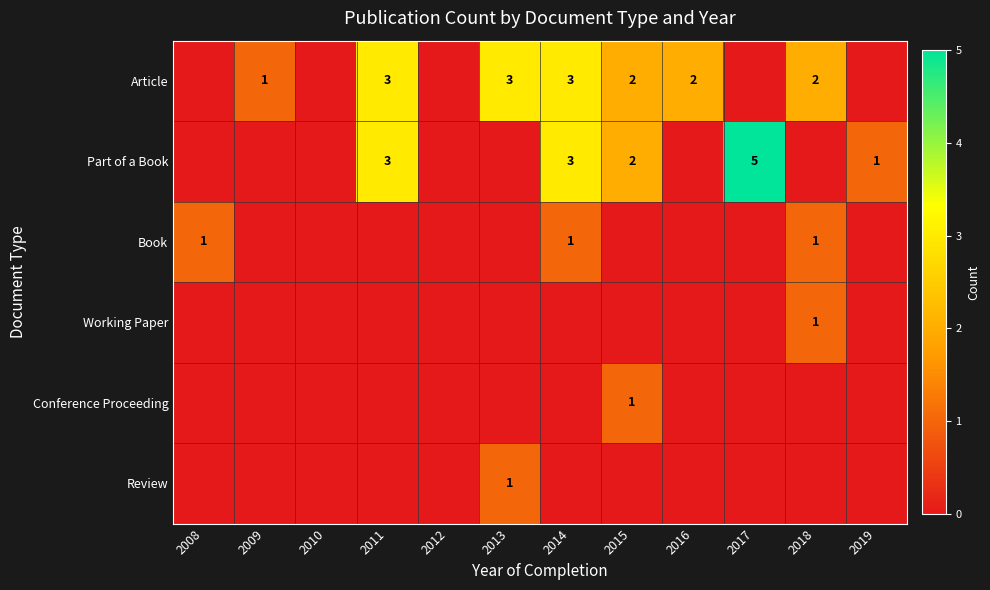

Rank the categories by Working Paper value from lowest to highest.

2008, 2009, 2010, 2011, 2012, 2013, 2014, 2015, 2016, 2017, 2019, 2018